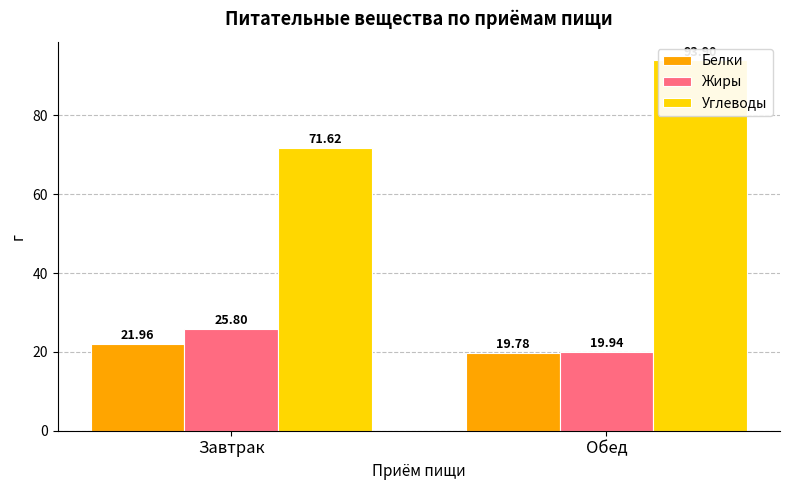

Where is Углеводы nearest to the value 82?

Завтрак